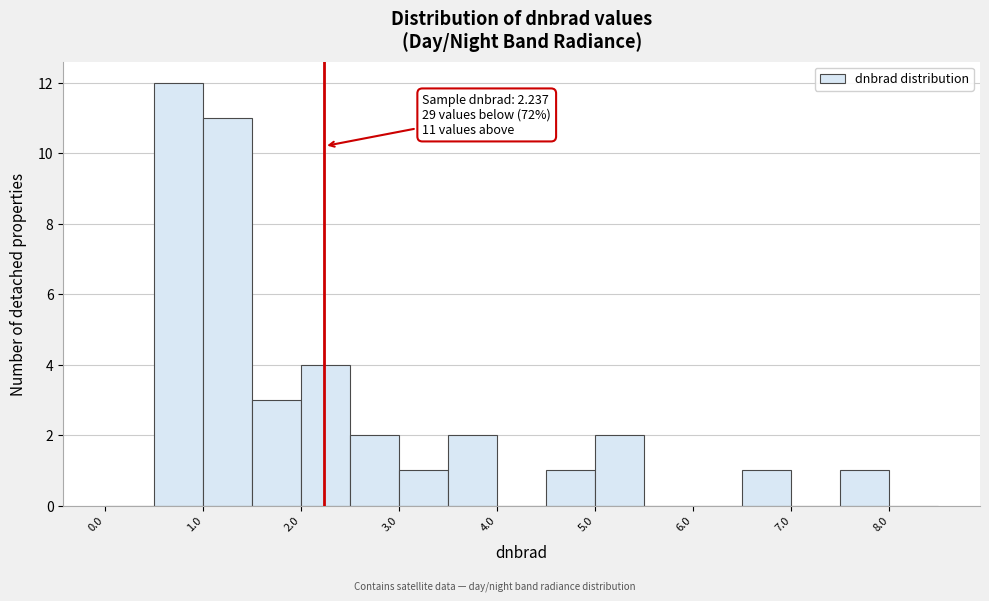

Over which range of the x-axis is the bar tallest?

0.5 to 1.0